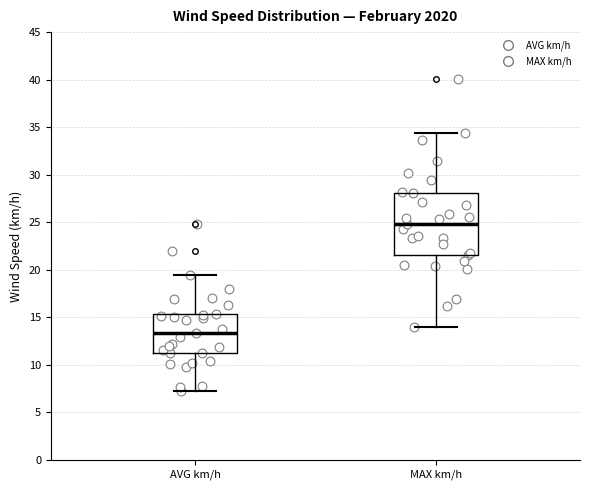

Which box has the lowest median line?

AVG km/h